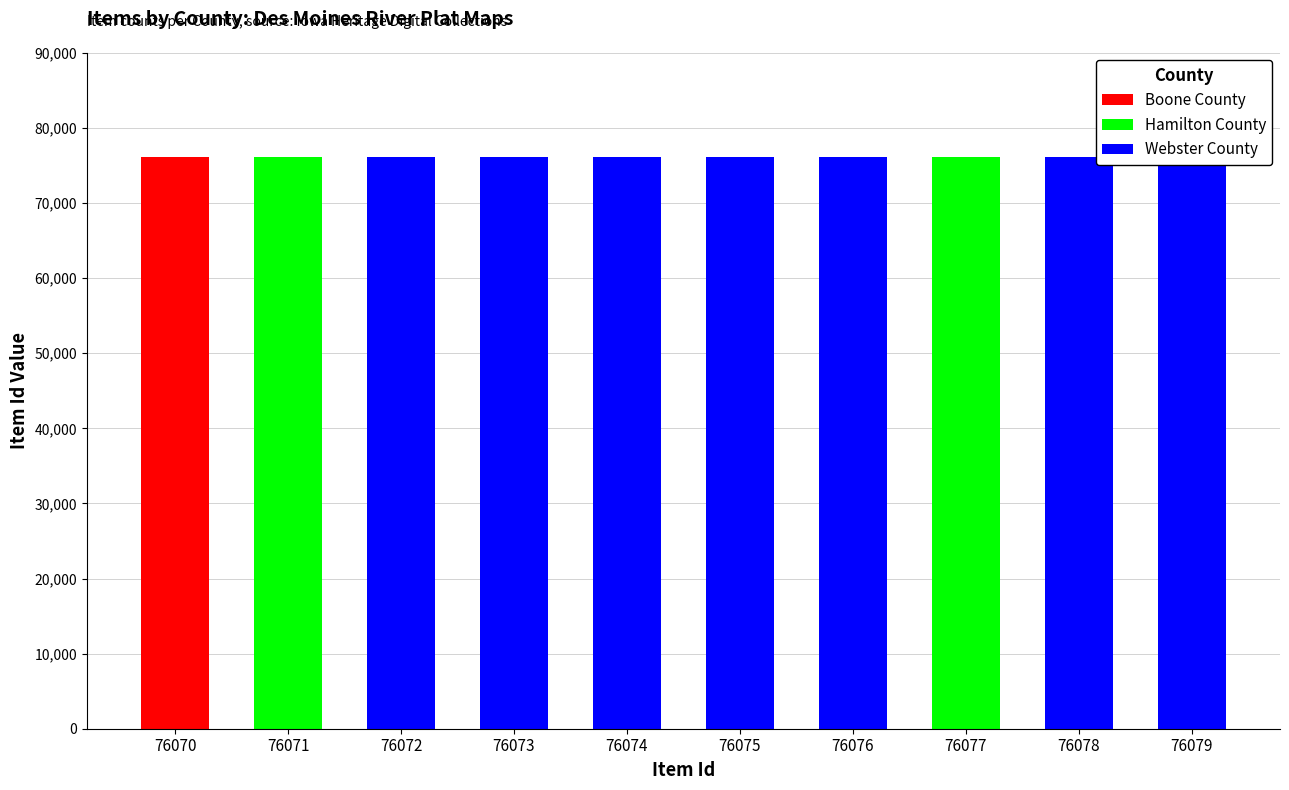

What is the difference between the highest and lowest values at 76073?

76073